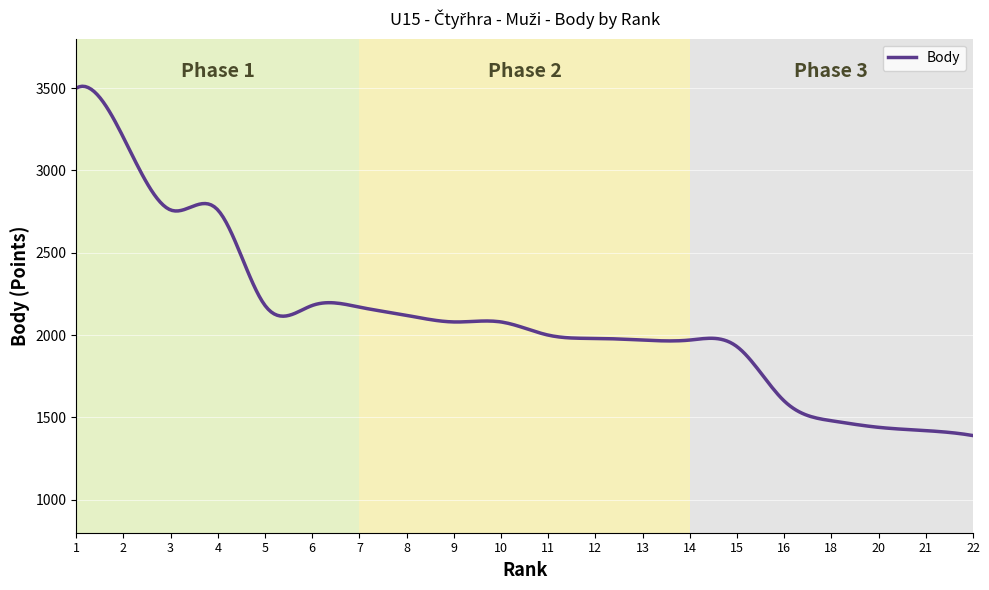

What is the difference between the maximum and minimum values?

2121.3